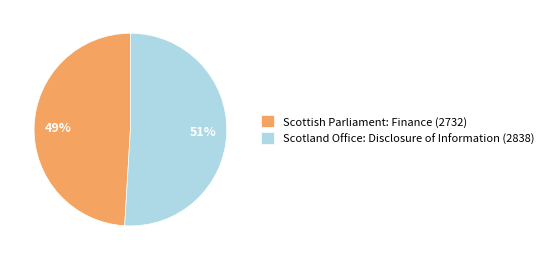

What is the ratio of the value at Scotland Office: Disclosure of Information (2838) to the value at Scottish Parliament: Finance (2732)?

1.0